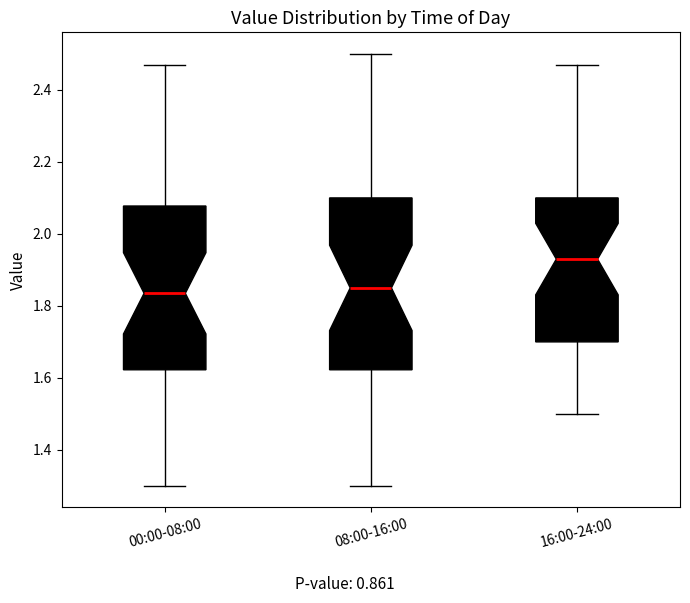

Reading left to right, transcribe this box plot: for each box, give where its median line is, the range the box spans, and where its two whiskers end, as read against the y-axis. The values are not printed on the chart, so give them approximately, as read against the axis.

00:00-08:00: median 1.84, box 1.62 to 2.08, whiskers 1.30 to 2.48
08:00-16:00: median 1.86, box 1.62 to 2.10, whiskers 1.30 to 2.50
16:00-24:00: median 1.94, box 1.70 to 2.10, whiskers 1.50 to 2.48